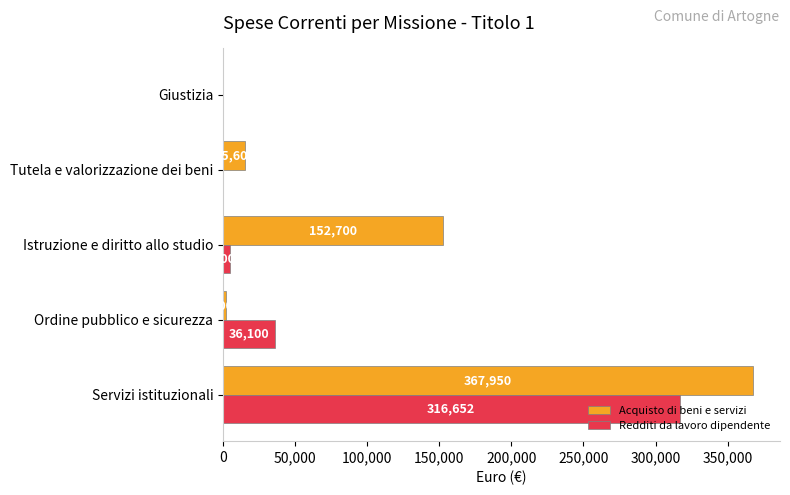

What is the total value across all series at Servizi istituzionali?

684602